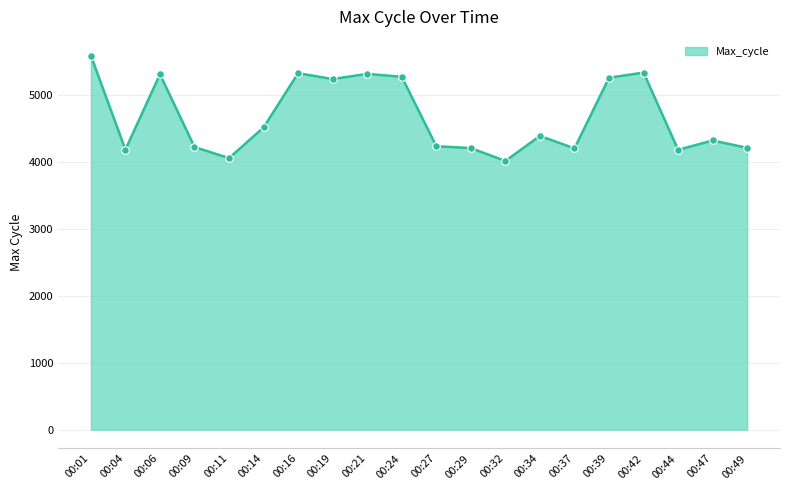

Between 00:11 and 00:49, which is larger?

00:49